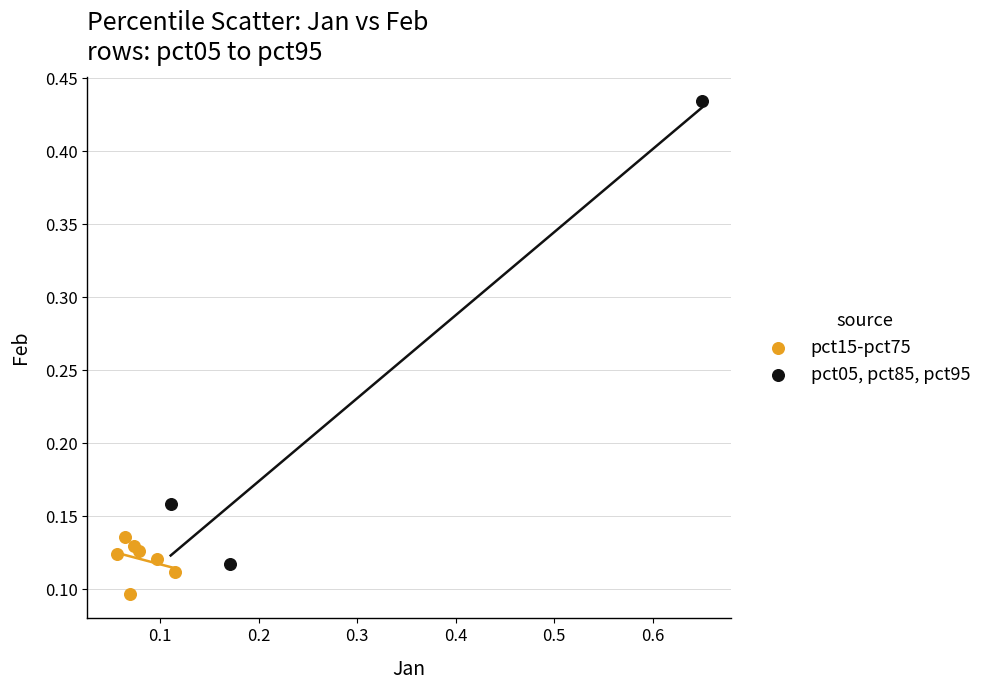

Which series contains the lowest Y value?

pct15-pct75